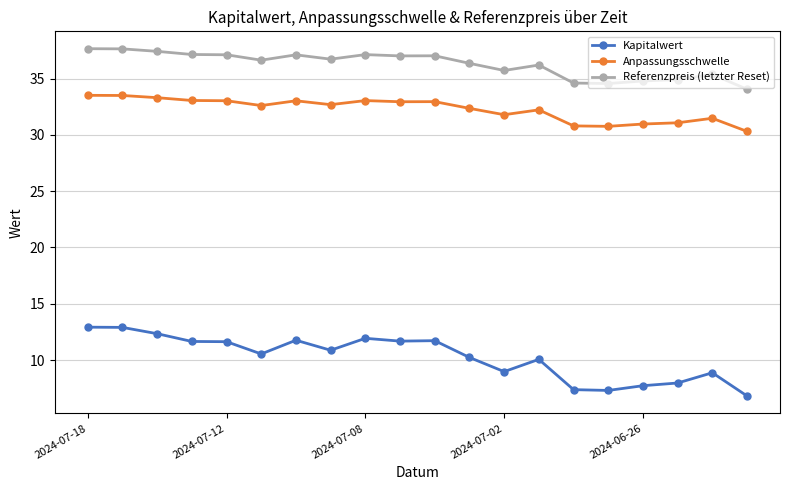

True or false: Kapitalwert and Anpassungsschwelle cross at least once.

False